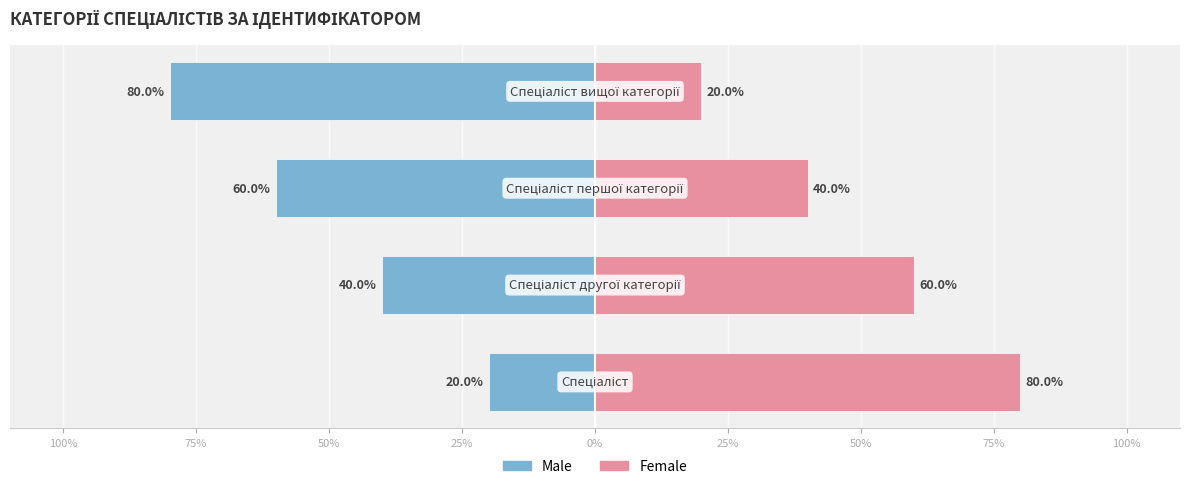

Reading left to right, what are all the values shown in this chart?

Ідентифікатор (Male): 100%=-20	75%=-40	50%=-60	25%=-80
Ідентифікатор (Female): 100%=80	75%=60	50%=40	25%=20